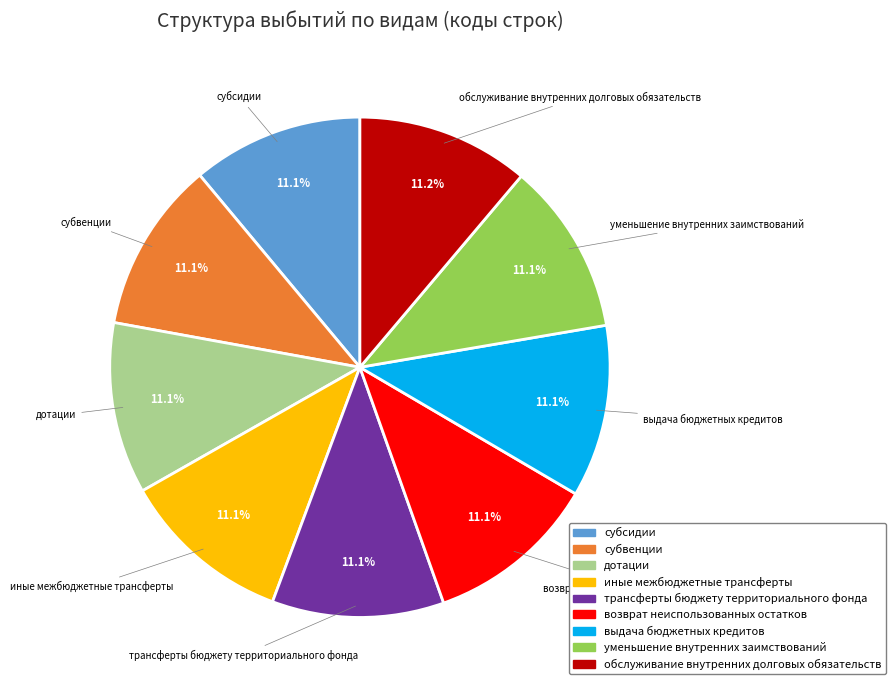

What percentage do возврат неиспользованных остатков and дотации together represent?

22.2%